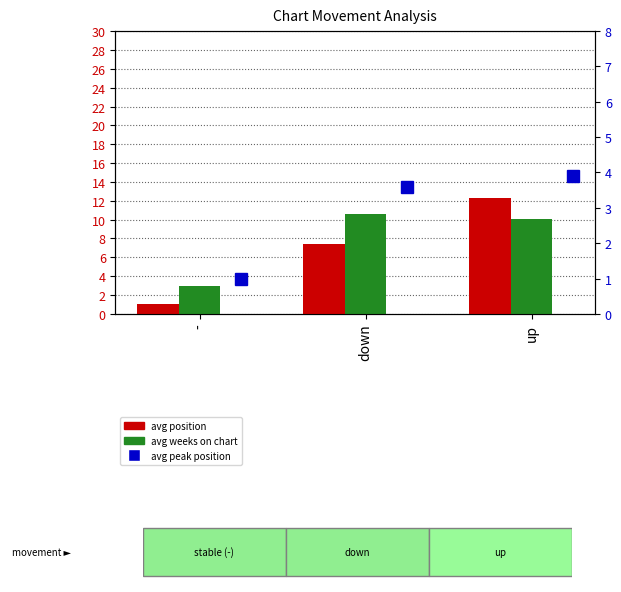

What is the maximum value for avg weeks on chart?

10.6